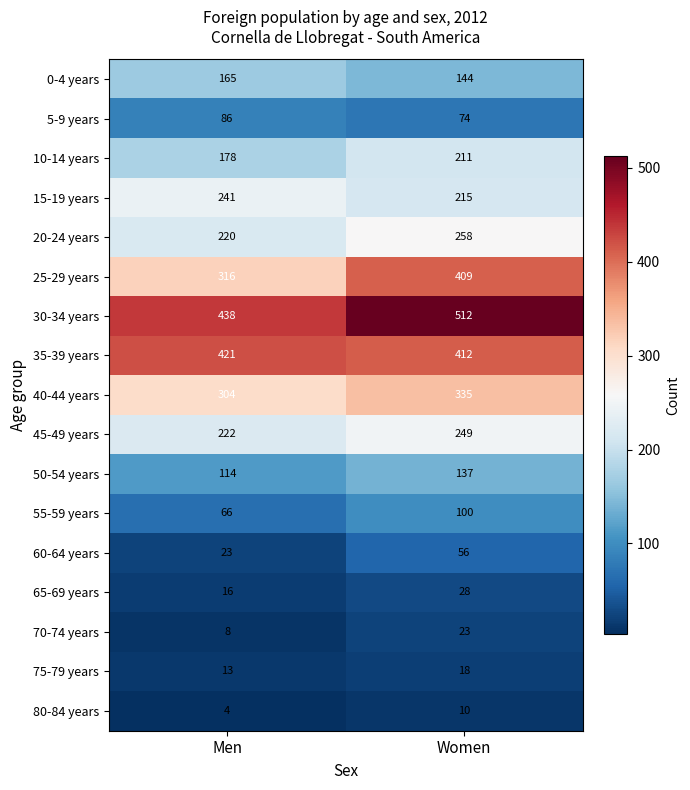

Read the 0-4 years value at Women, to the nearest 10.

140